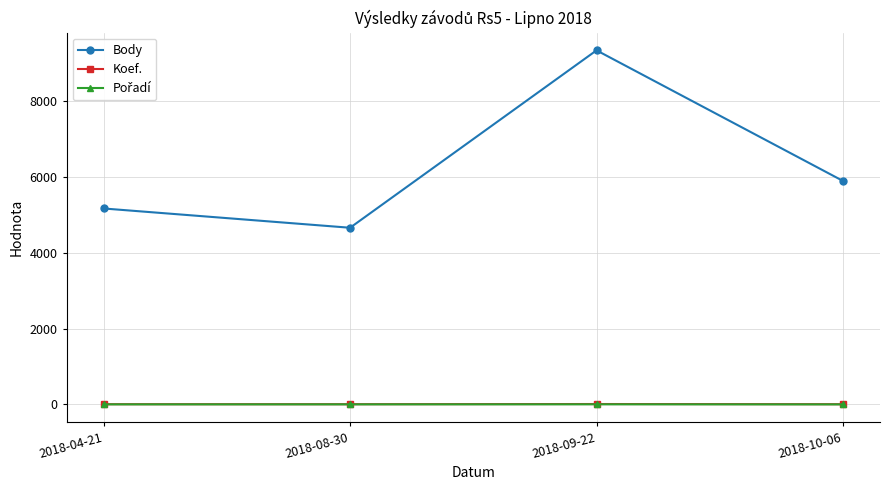

In Body, how many points are lower than both neighbors (excluding endpoints)?

1